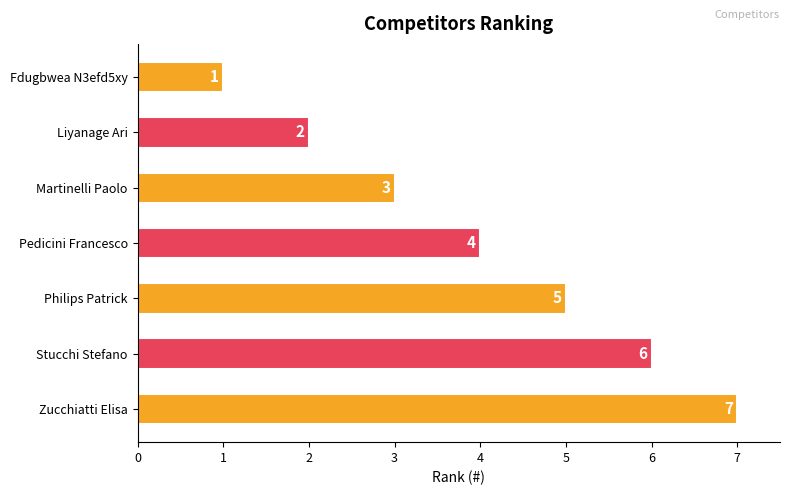

What is the change in value from Pedicini Francesco to Philips Patrick?

+1